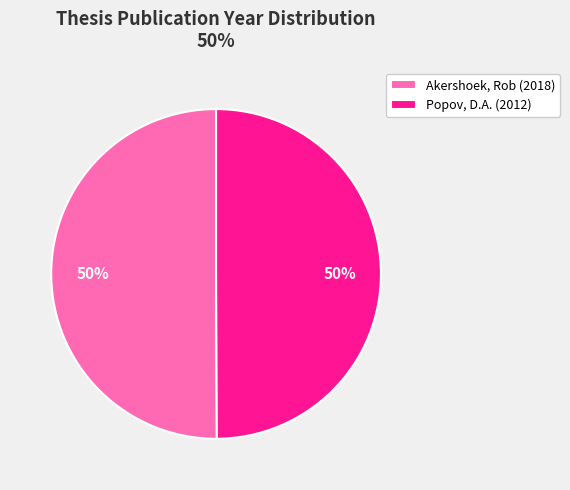

Is it true that Popov, D.A. (2012) is 50% of the pie?

True